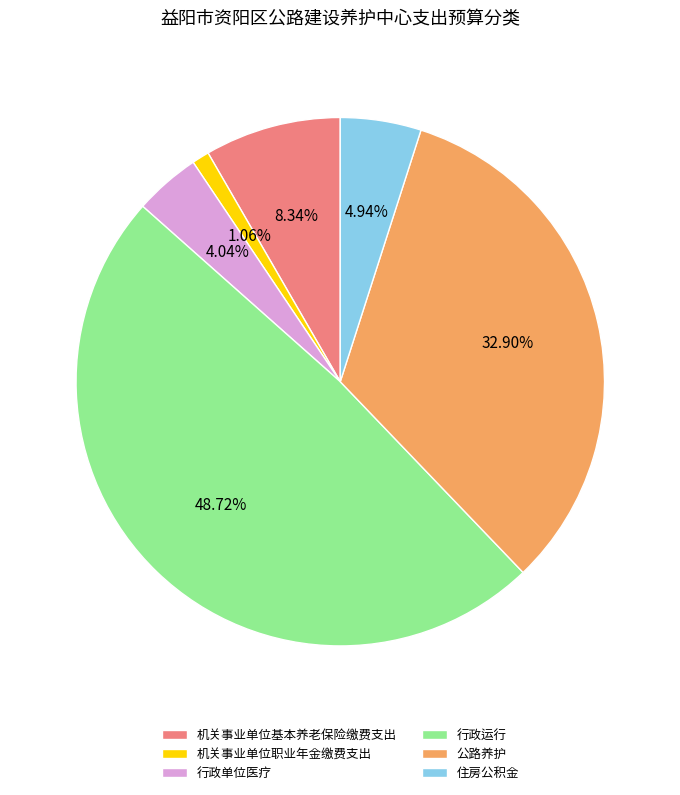

Which category has the biggest portion of the pie?

行政运行